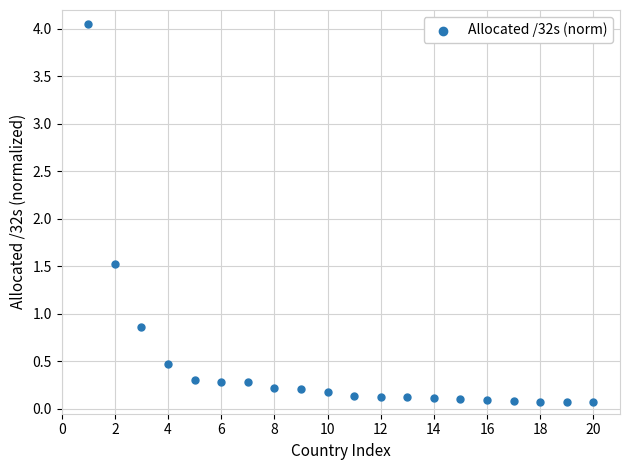

What is the range of X values (max minus min)?

19.0